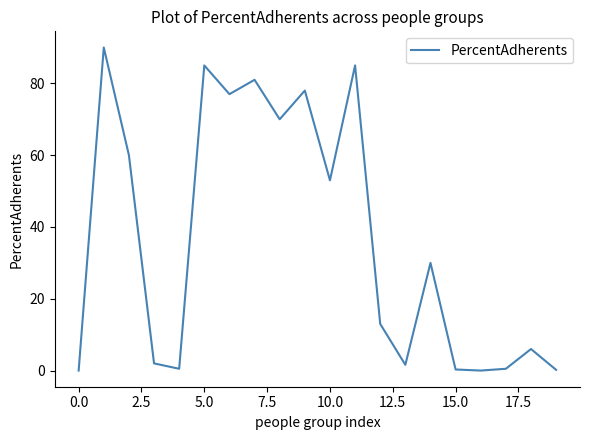

How many lines are shown in the chart?

1